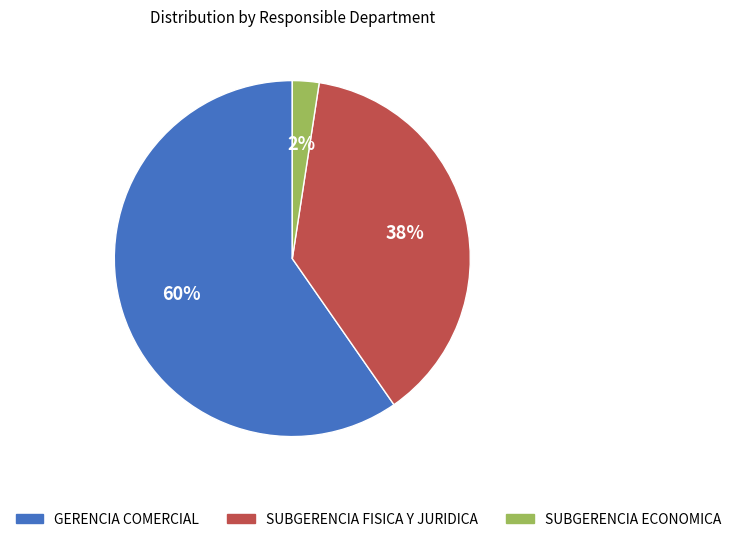

To the nearest percent, what is the average slice percentage?

33%